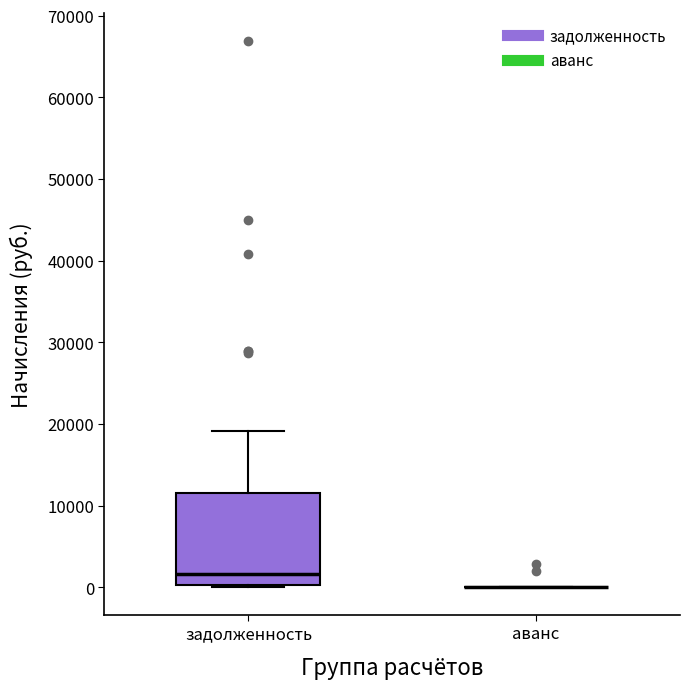

Reading left to right, transcribe this box plot: for each box, give where its median line is, the range the box spans, and where its two whiskers end, as read against the y-axis. The values are not printed on the chart, so give them approximately, as read against the axis.

задолженность: median 2000, box 0 to 12000, whiskers 0 (just below the box's lower edge) to 19000
аванс: box collapsed to a line at 0, whiskers 0 to 0